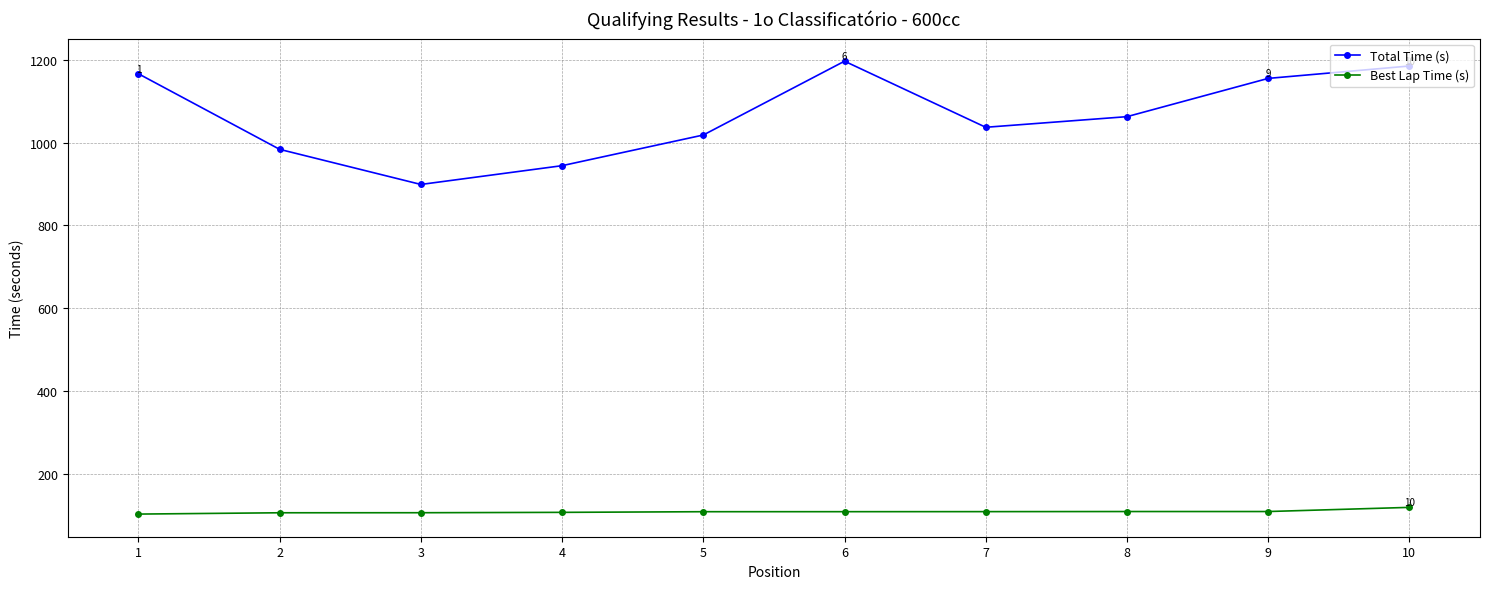

What is the difference between the highest and lowest values at 7?

927.6